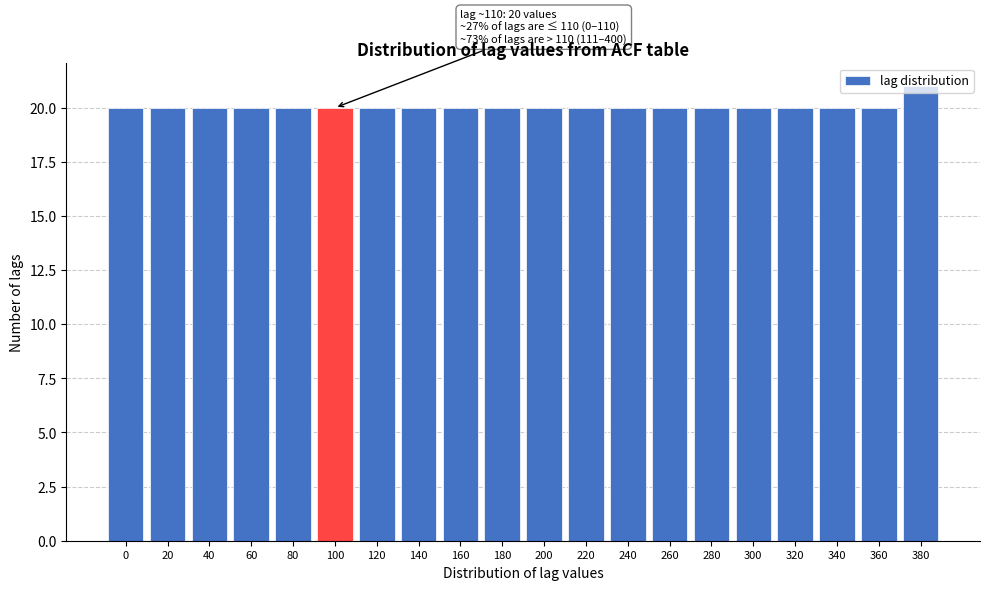

Read the value at 60.

20